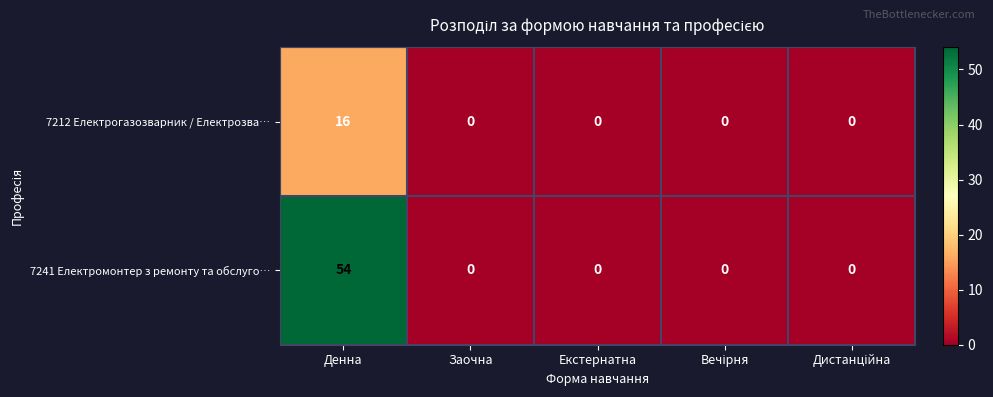

True or false: 7241 Електромонтер з ремонту та обслуго… has a value of 0 at Заочна.

True